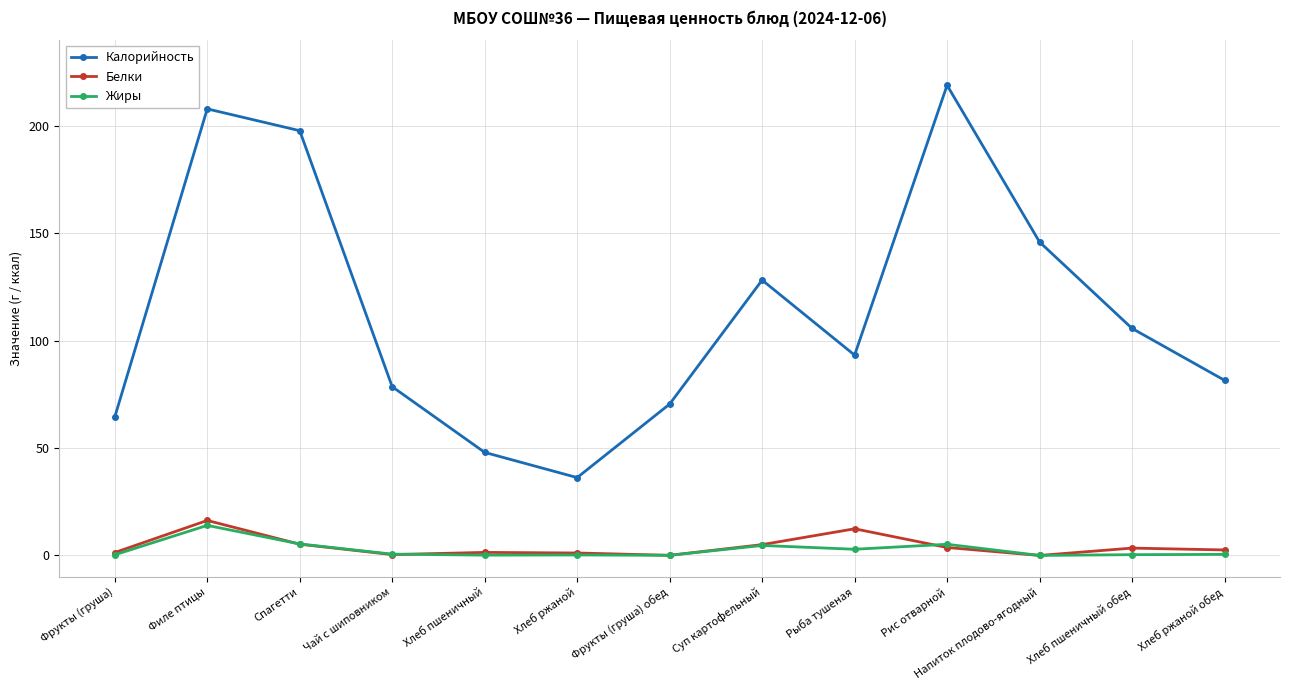

Which series has the widest spread of values?

Калорийность